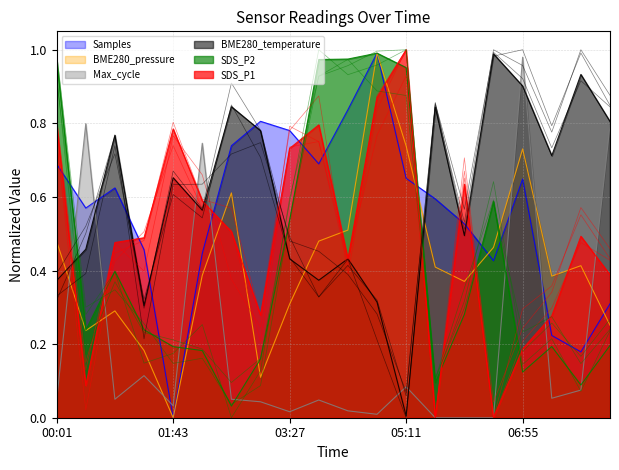

The BME280_pressure series shows 0.4 at 07:21. True or false?

True